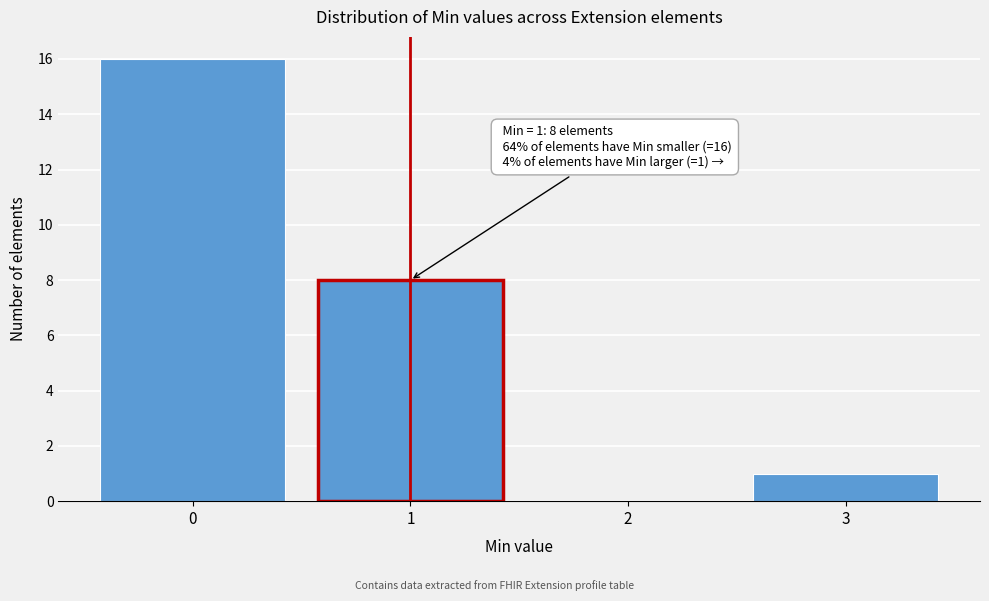

Over which range of the x-axis is the bar tallest?

-0.5 to 0.5